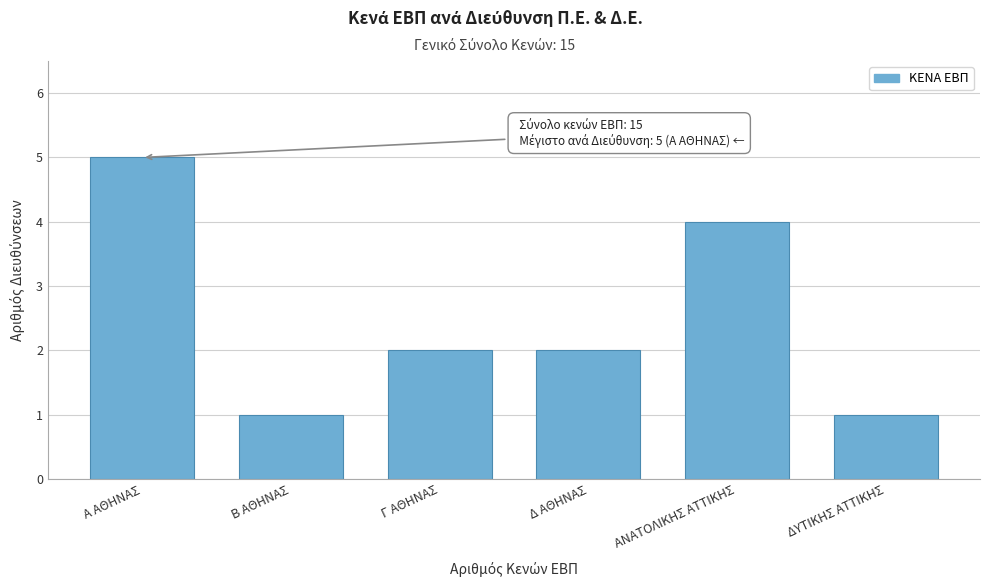

Reading right to left, transcribe all the data shown in this chart.

1	4	2	2	1	5